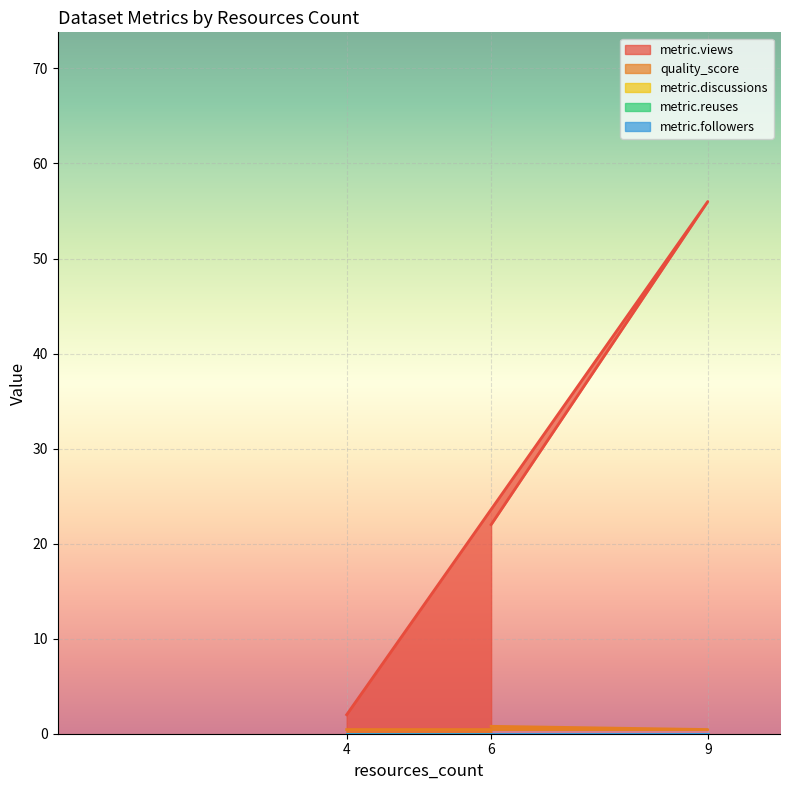

Rank the categories by quality_score value from lowest to highest.

4, 9, 6